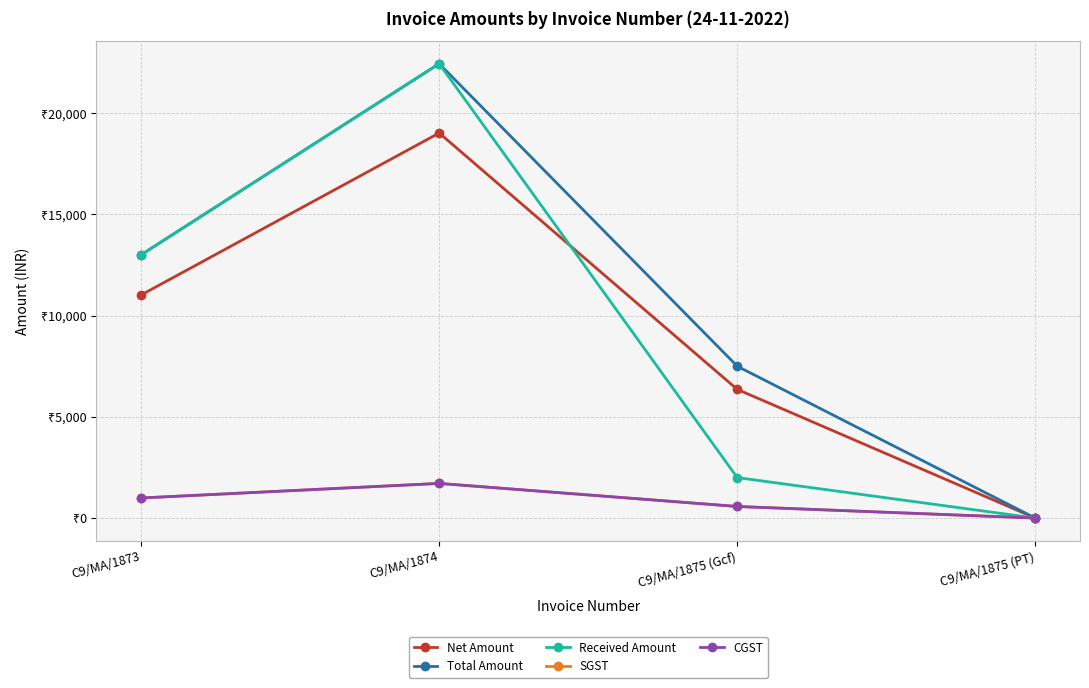

Between C9/MA/1875 (Gcf) and C9/MA/1874, which is larger?

C9/MA/1874